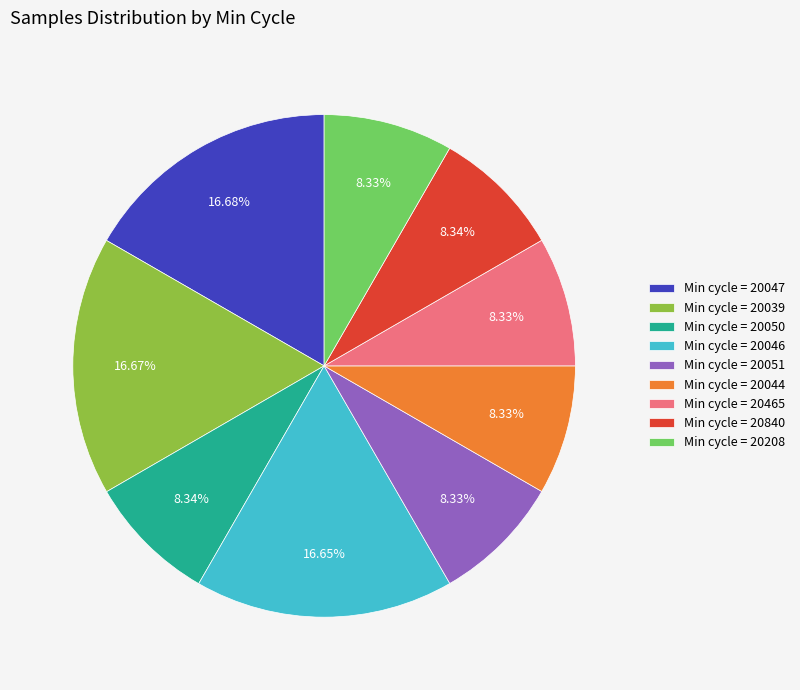

Does any single category account for the majority?

No